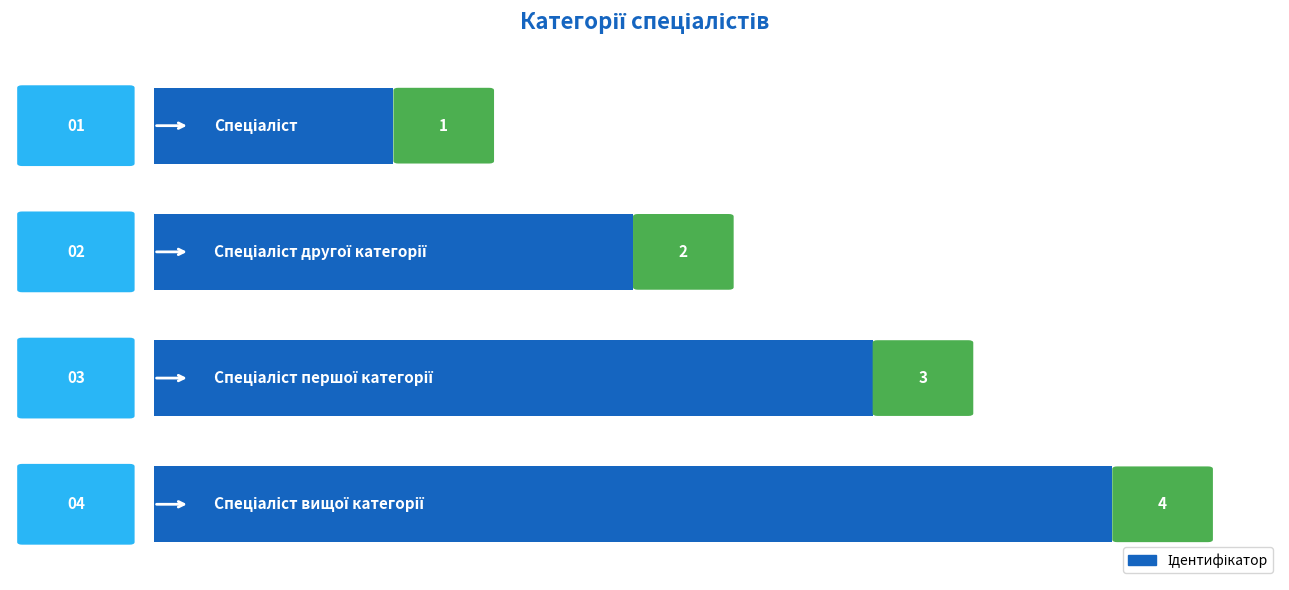

Count the values in the range 2 to 4.

3